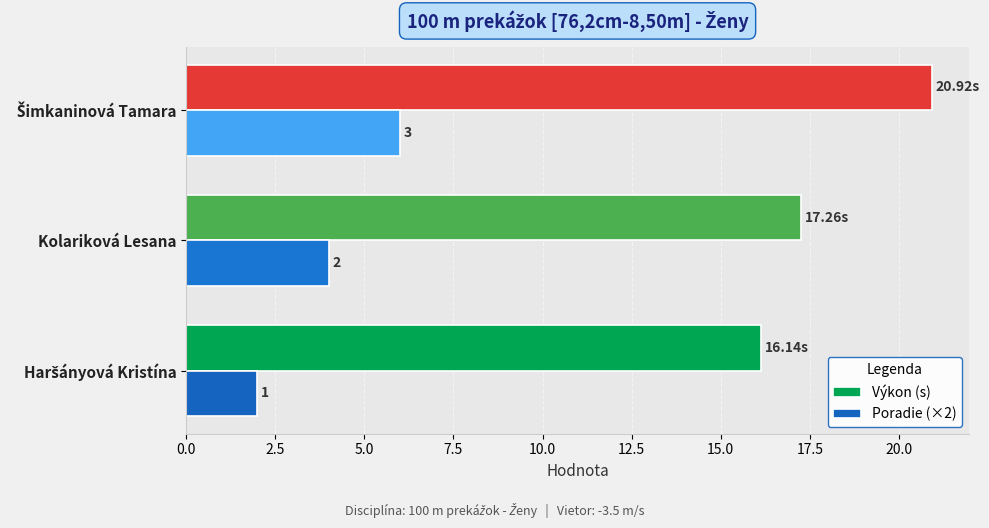

Reading left to right, transcribe all the data shown in this chart.

Výkon (s): 16.1	17.3	20.9
Poradie (×2): 2.0	4.0	6.0